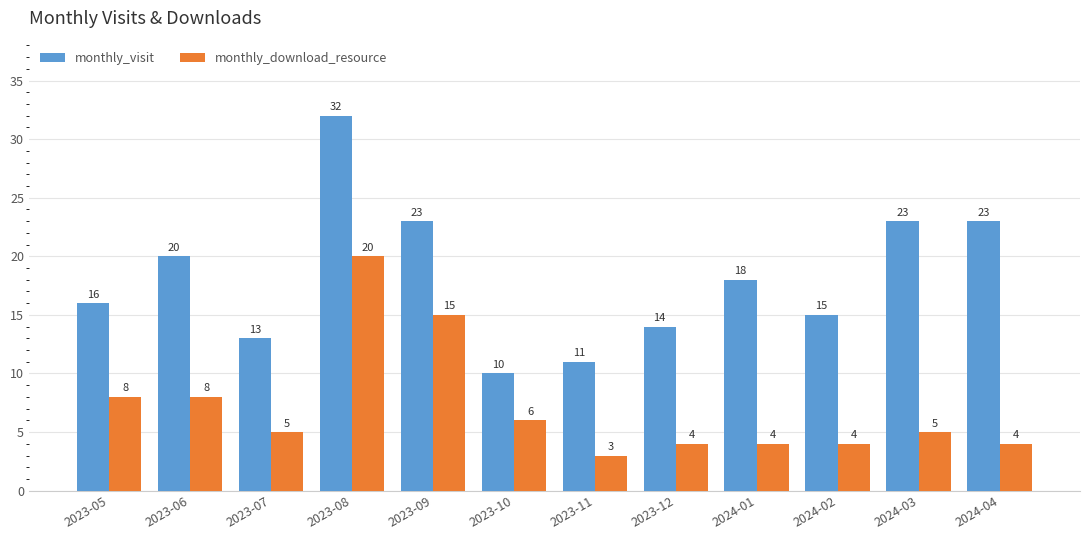

True or false: monthly_visit has a value of 6 at 2023-10.

False